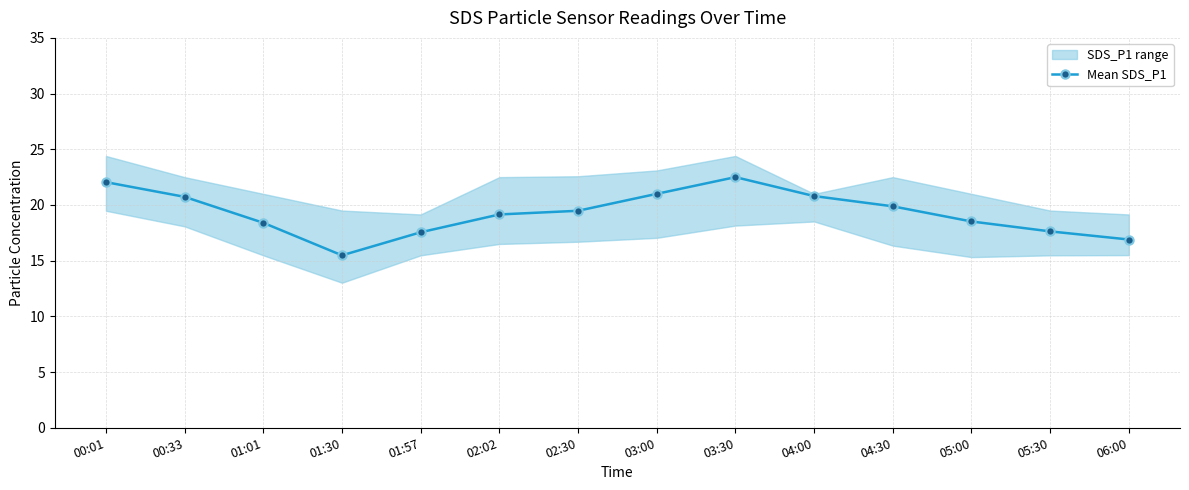

List the labels in order of value, smallest first.

01:30, 06:00, 01:57, 05:30, 01:01, 05:00, 02:02, 02:30, 04:30, 00:33, 04:00, 03:00, 00:01, 03:30